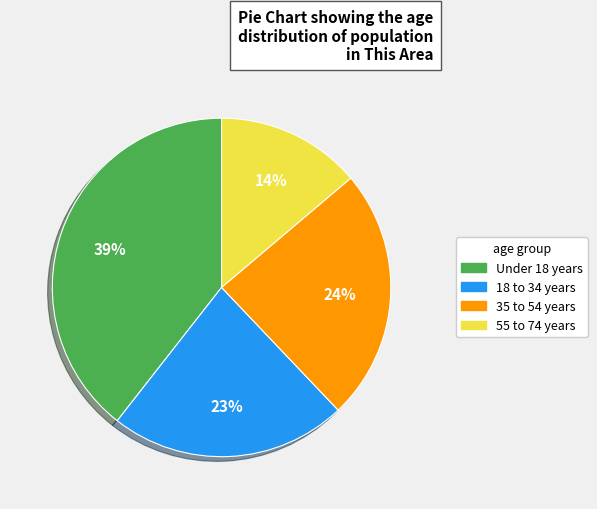

To the nearest percent, what is the average slice percentage?

25%